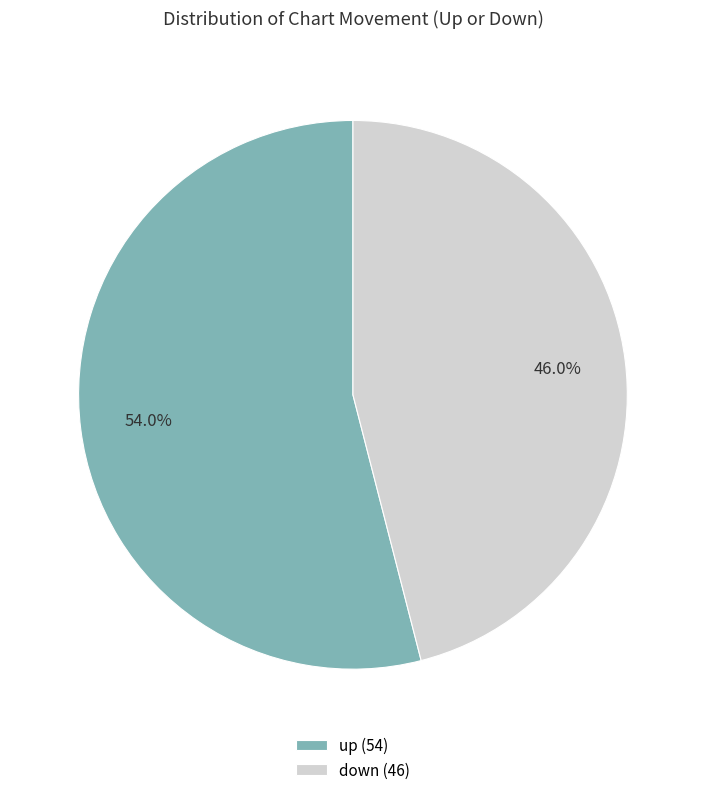

Rank the categories by value from highest to lowest.

up, down